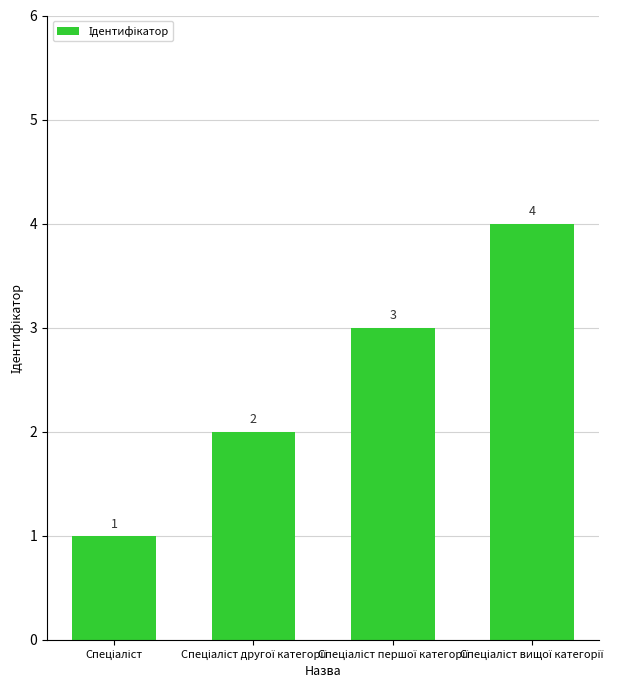

What is the minimum value shown in the chart?

1